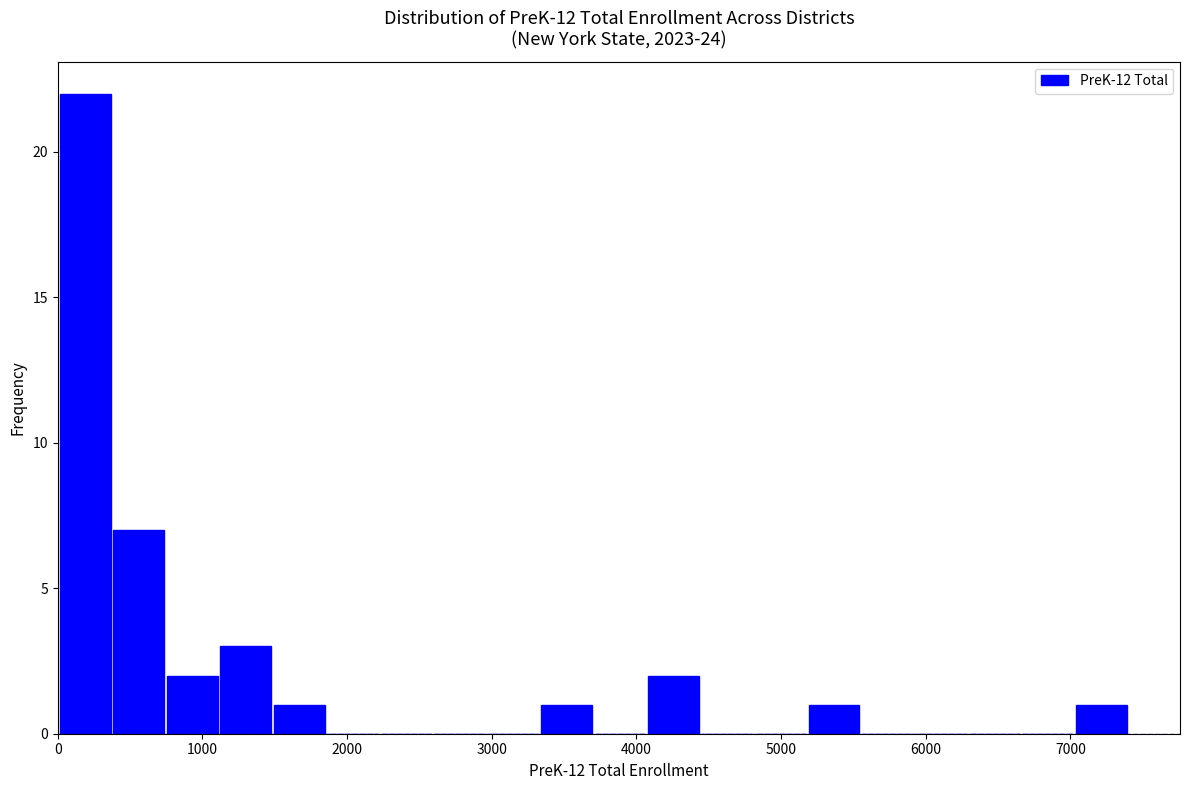

Around what value on the x-axis is the tallest bar? Give the approximate position of its centre, as read against the axis.

200